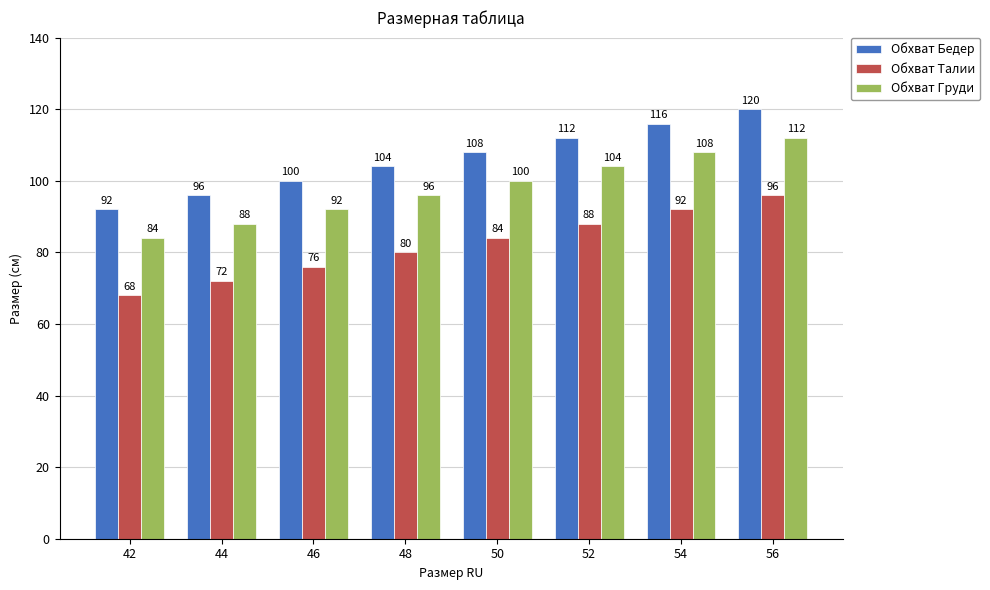

Which series has the largest total across all categories?

Обхват Бедер